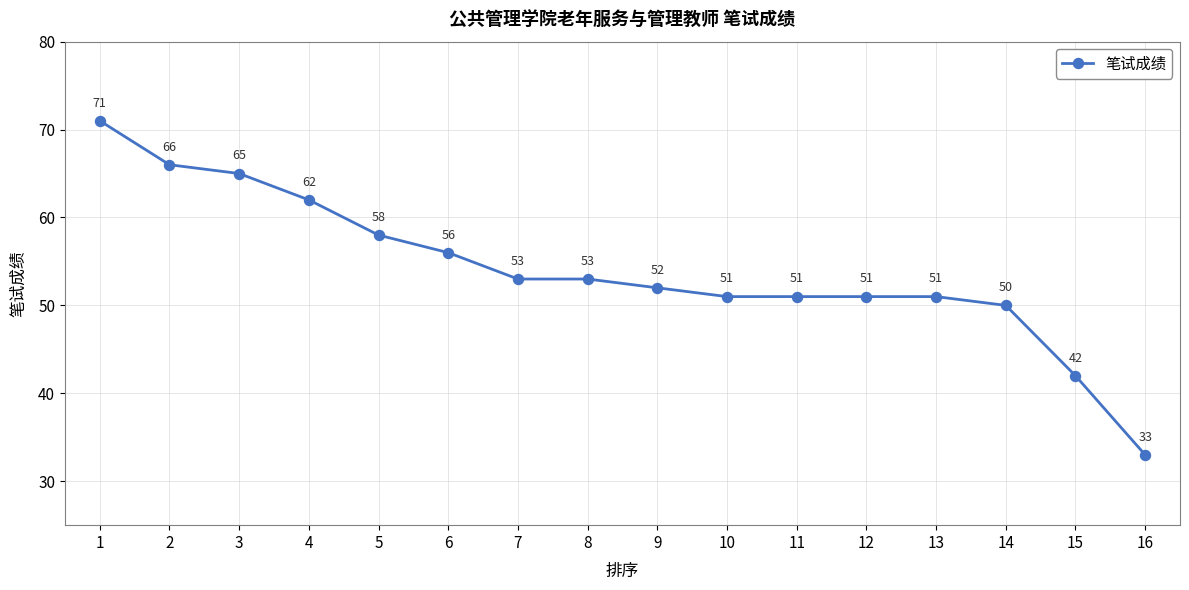

At which label is the value closest to 52?

9